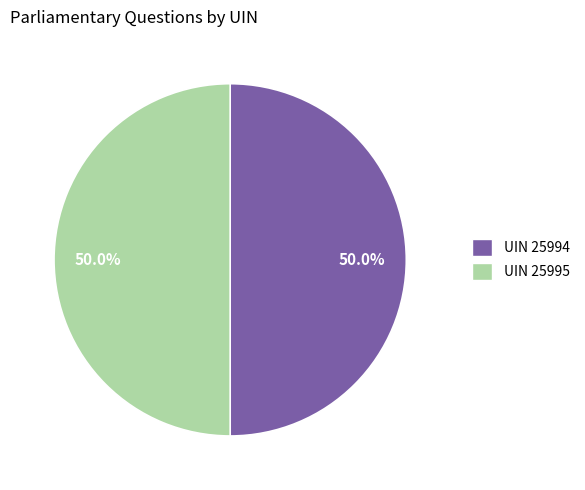

Count the number of slices in the pie.

2